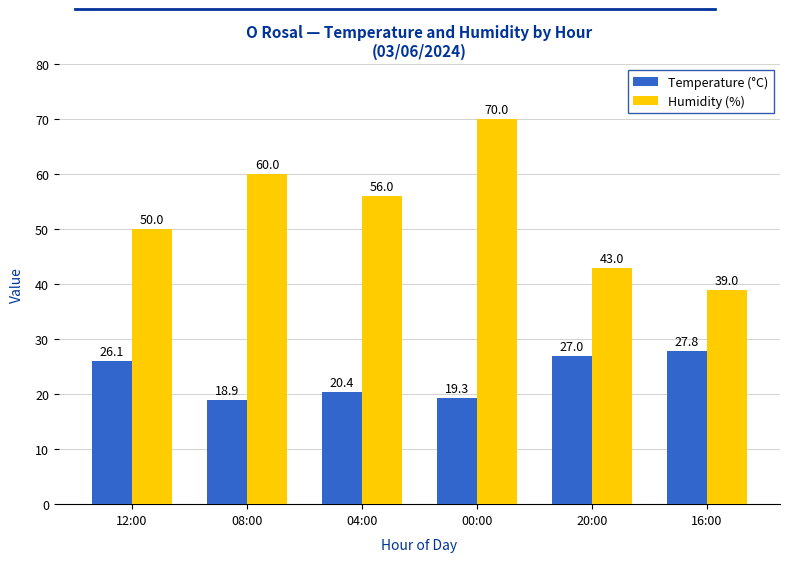

What position from the right is 20:00?

2